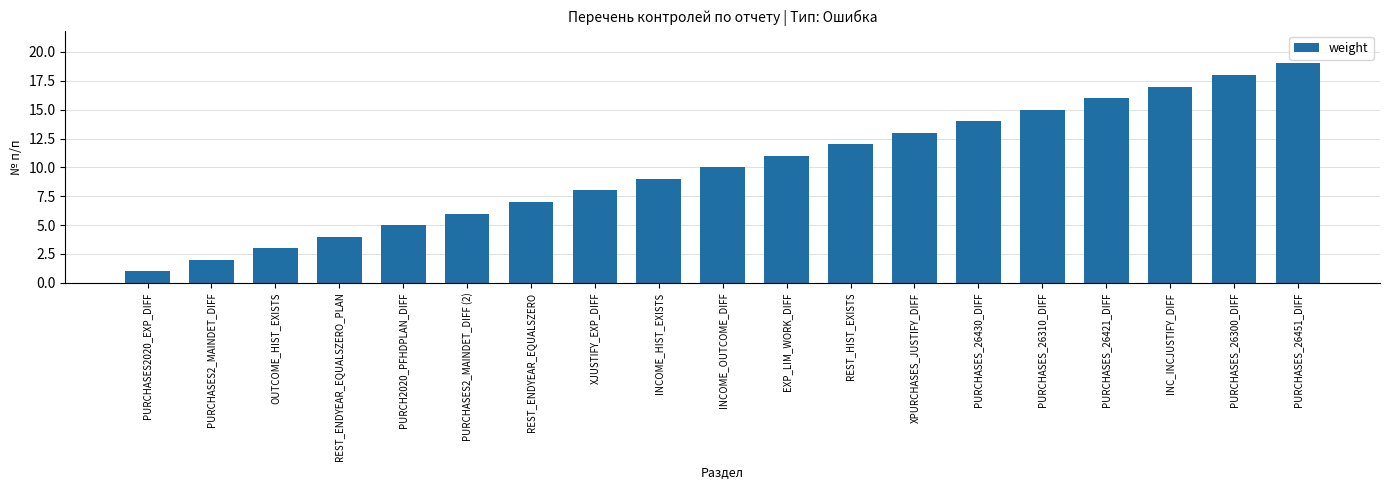

What is the ratio of the value at INC_INCJUSTIFY_DIFF to the value at XPURCHASES_JUSTIFY_DIFF?

1.3